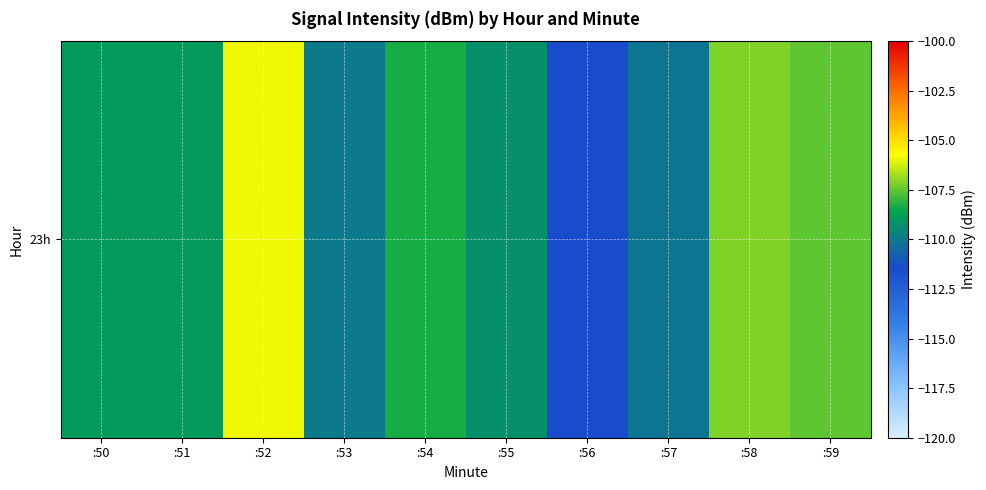

What is the smallest value displayed?

-111.4